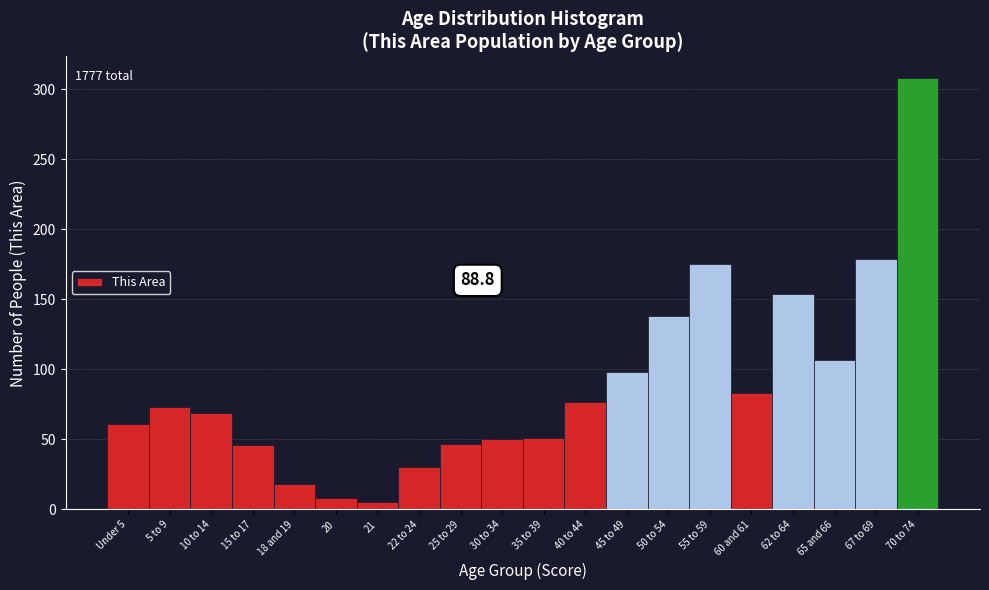

Which category has the highest value across all series?

70 to 74